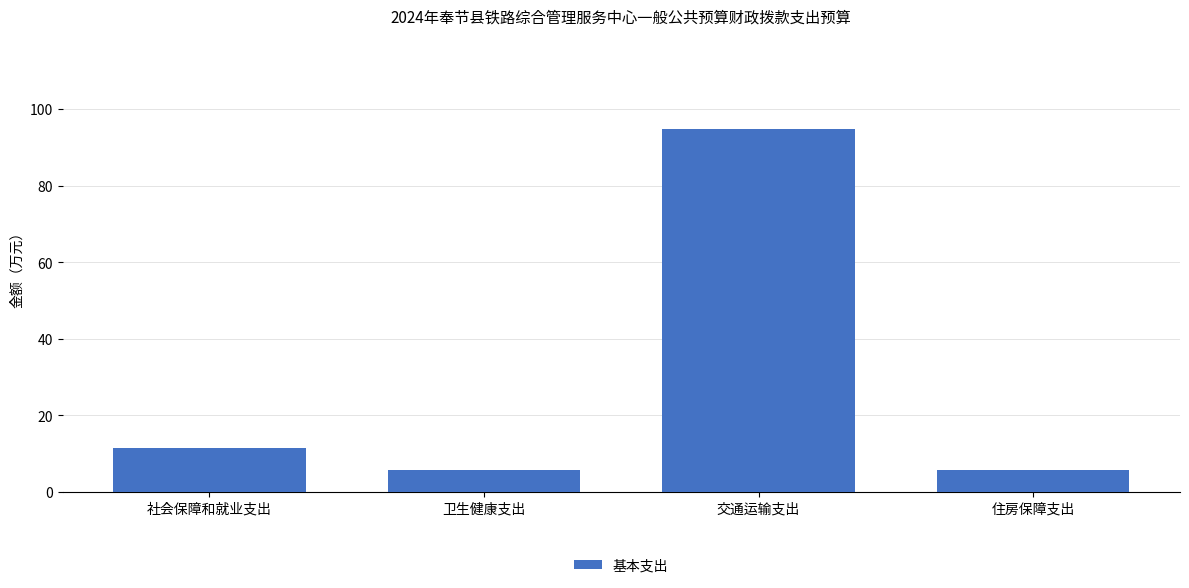

How many data points are above 11?

2